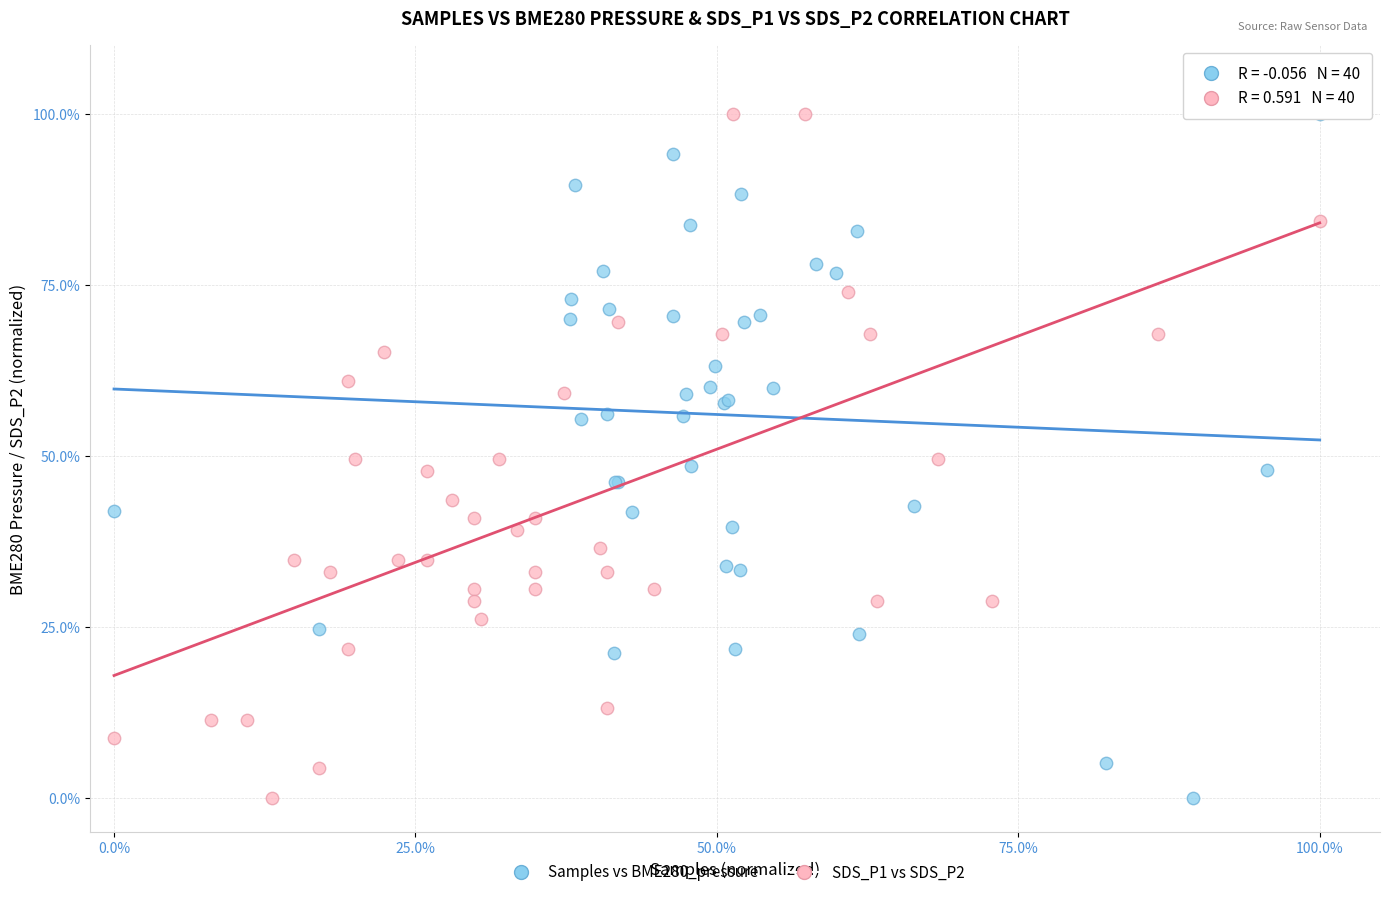

What are all the series names shown in the legend?

Samples vs BME280_pressure, SDS_P1 vs SDS_P2